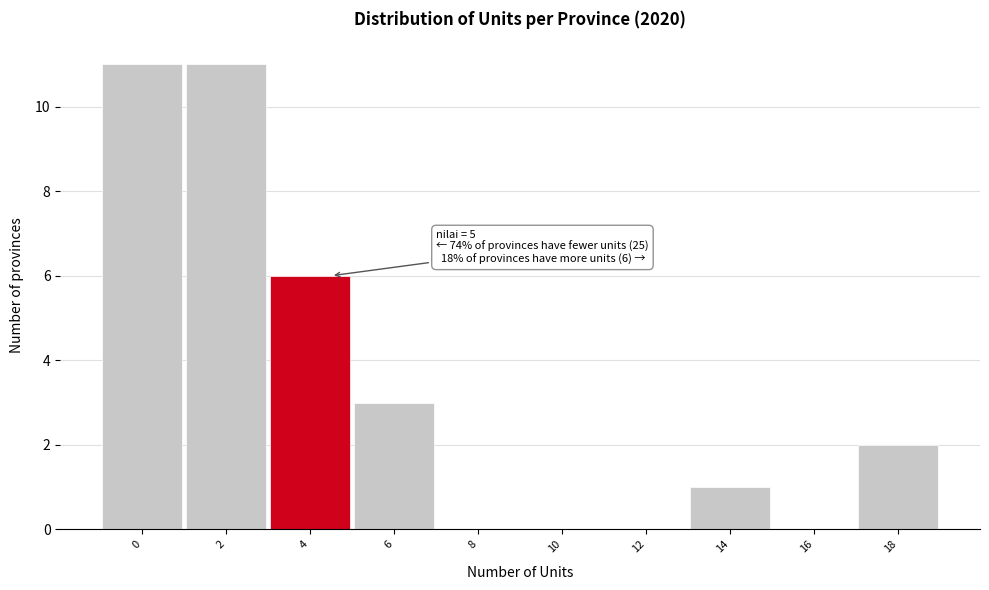

Reading left to right, extract all data points from this chart.

0=11	2=11	4=6	6=3	8=0	10=0	12=0	14=1	16=0	18=2